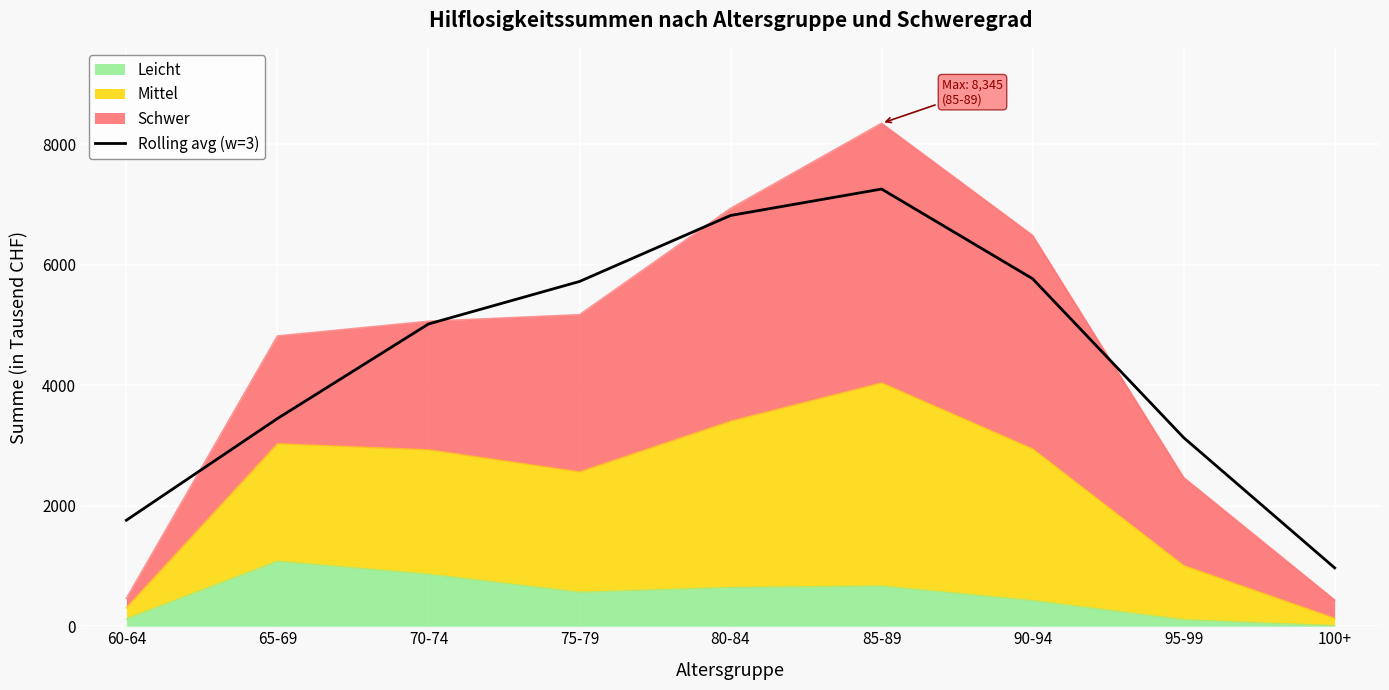

What is the difference between the maximum and minimum values?

6286.0